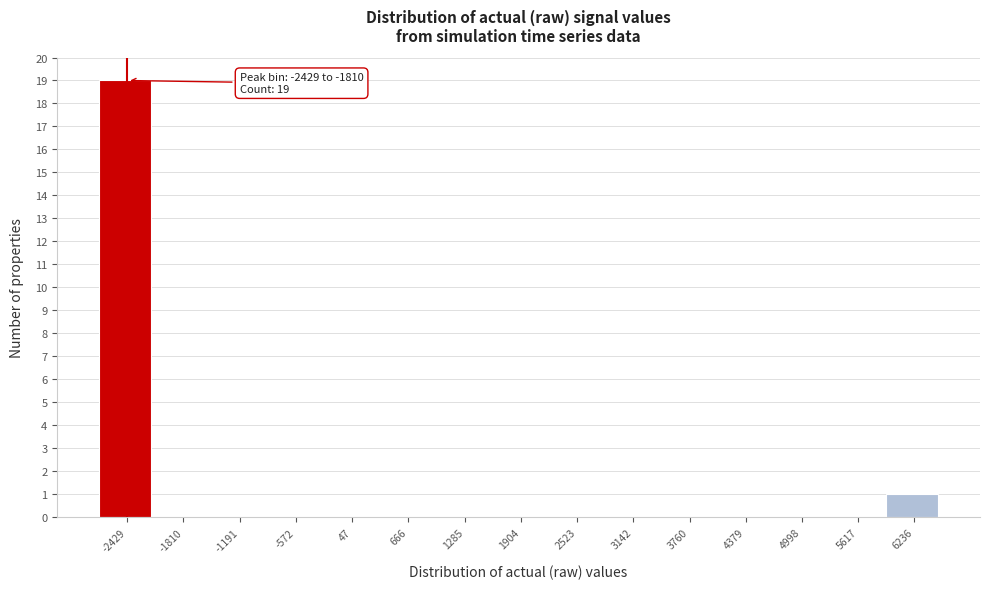

Reading left to right, what are all the values shown in this chart?

-2429=19	-1810=0	-1191=0	-572=0	47=0	666=0	1285=0	1904=0	2523=0	3142=0	3760=0	4379=0	4998=0	5617=0	6236=1